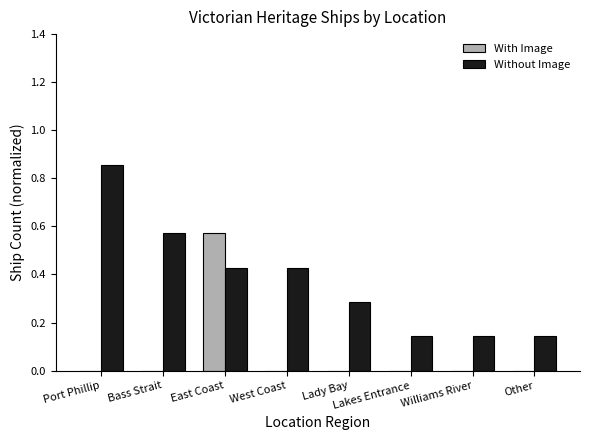

Between Lady Bay and Williams River, which series saw the biggest shift?

Without Image